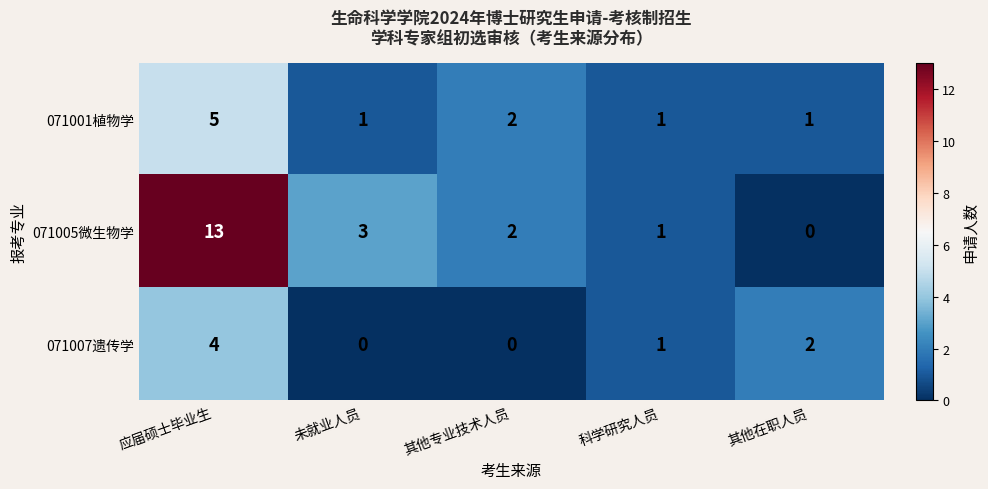

What is the maximum value shown in the chart?

13